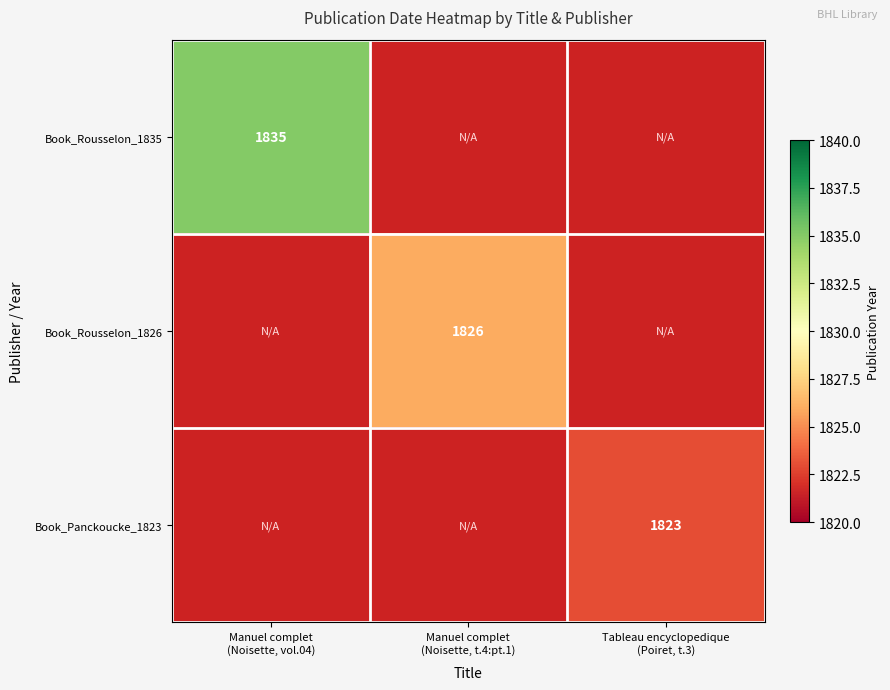

At which category does the chart reach its minimum across all series?

Tableau encyclopedique
(Poiret, t.3)